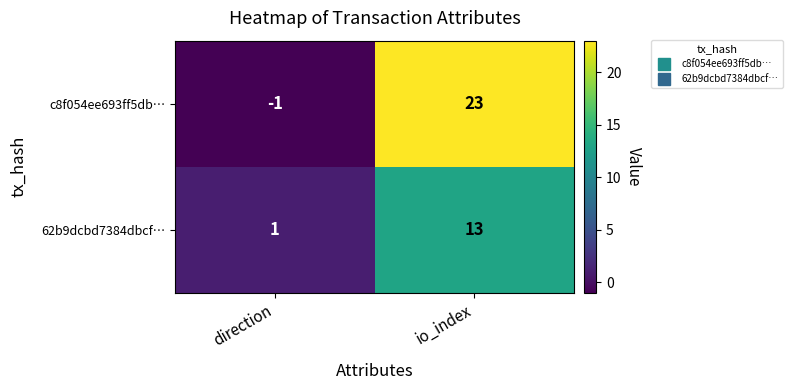

What is the greatest value displayed?

23